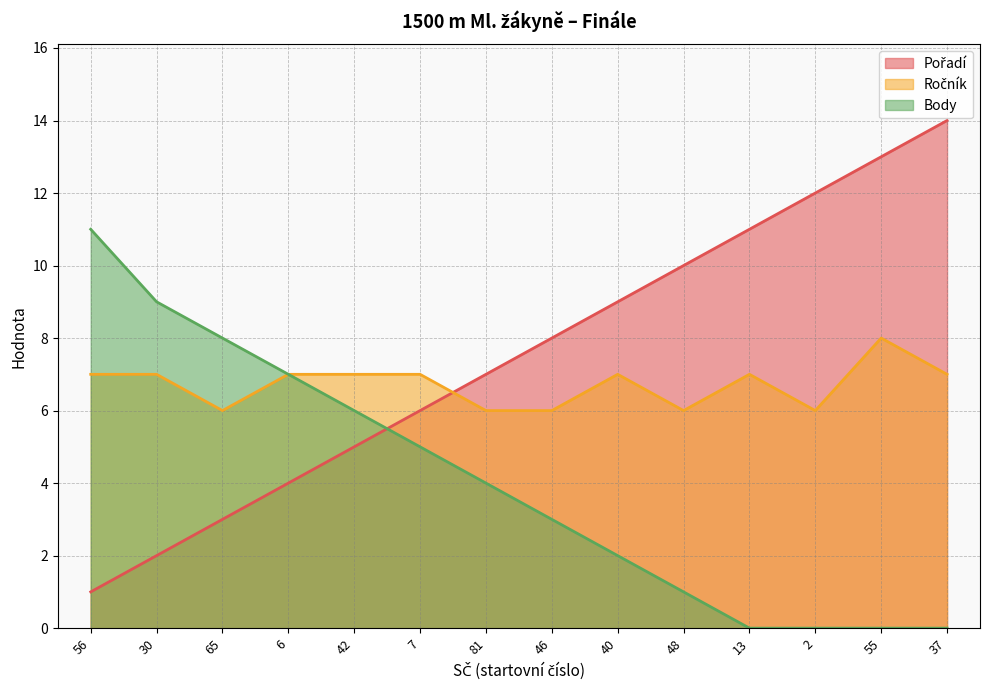

What is the sum of all Ročník values?

94